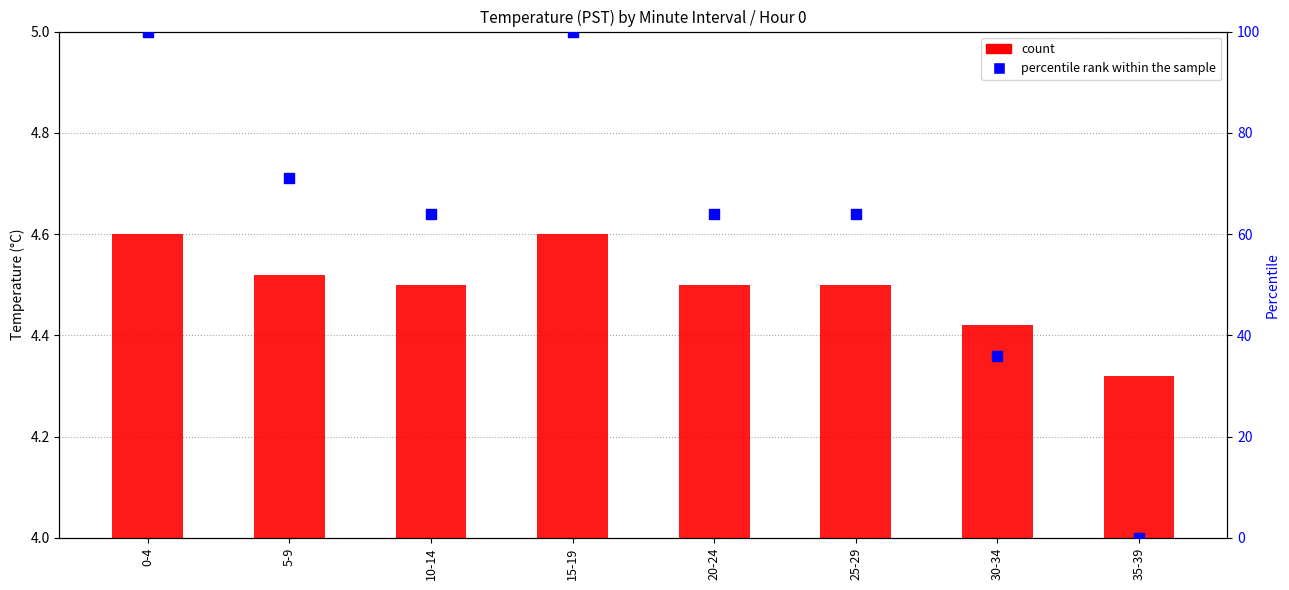

Which series has the largest total across all categories?

percentile rank within the sample